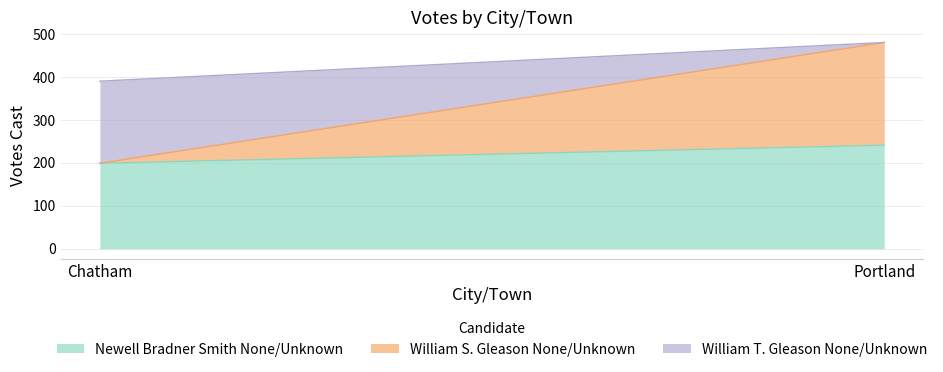

Which series has the largest total across all categories?

Newell Bradner Smith None/Unknown